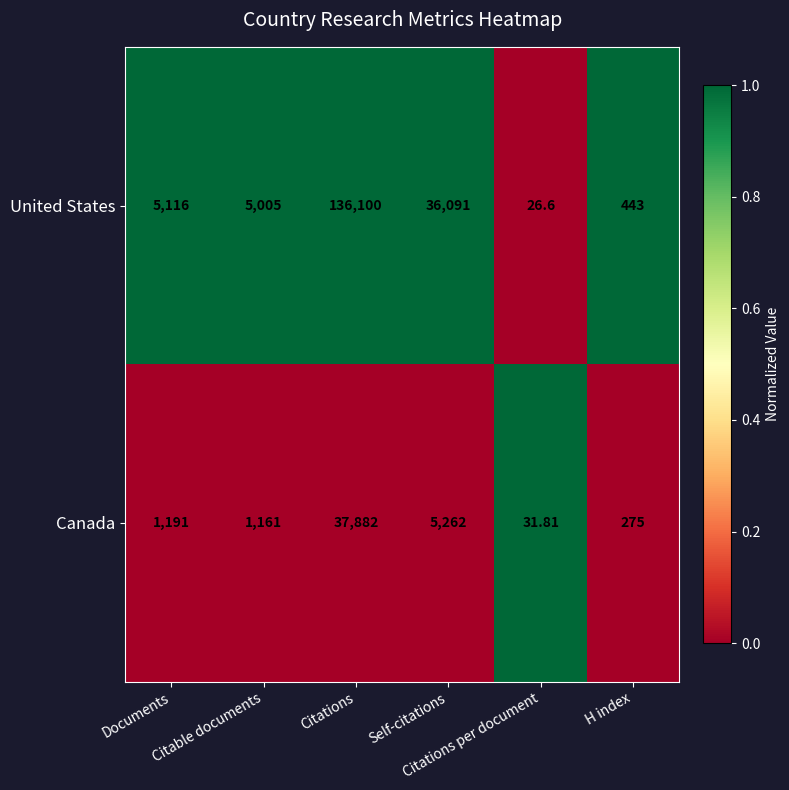

Which series has the largest total across all categories?

United States